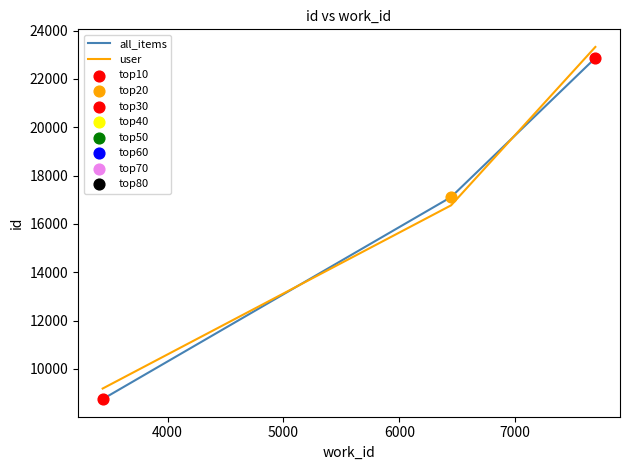

Which series has the largest total across all categories?

user